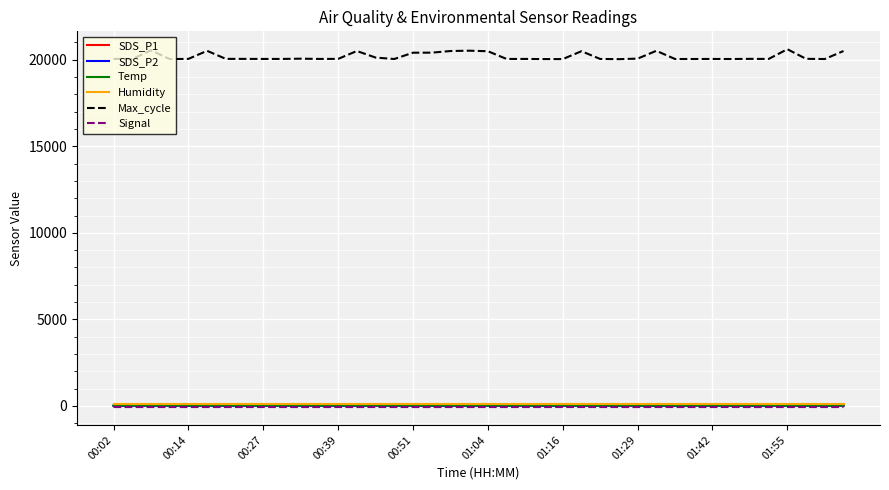

True or false: Max_cycle and Humidity cross at least once.

False